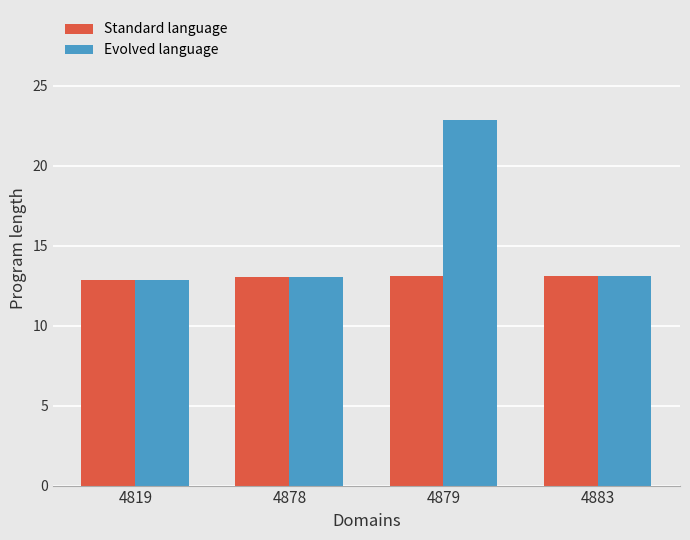

Is it true that Standard language equals 13.1 at 4879?

True